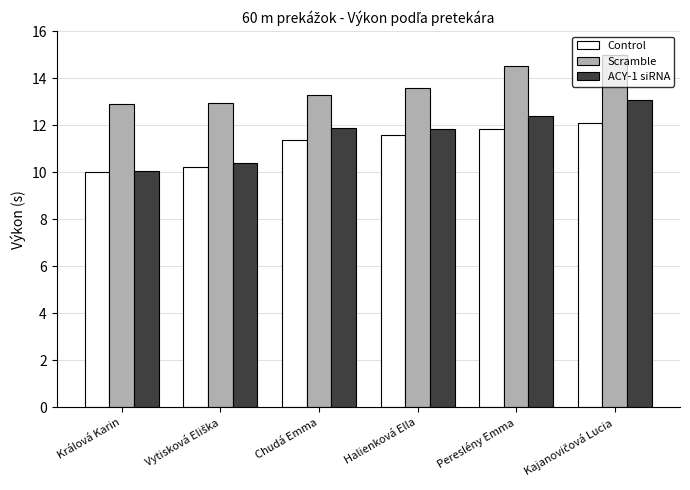

The Control series shows 4.6 at Chudá Emma. True or false?

False